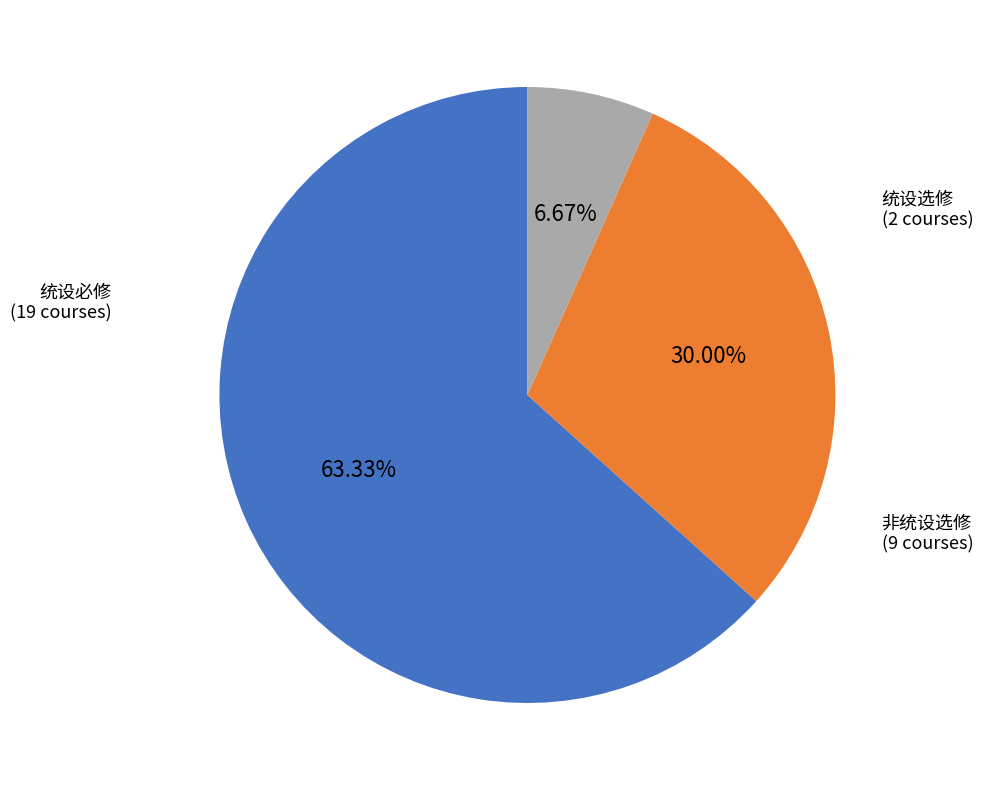

Is there any slice that represents more than half of the pie?

Yes